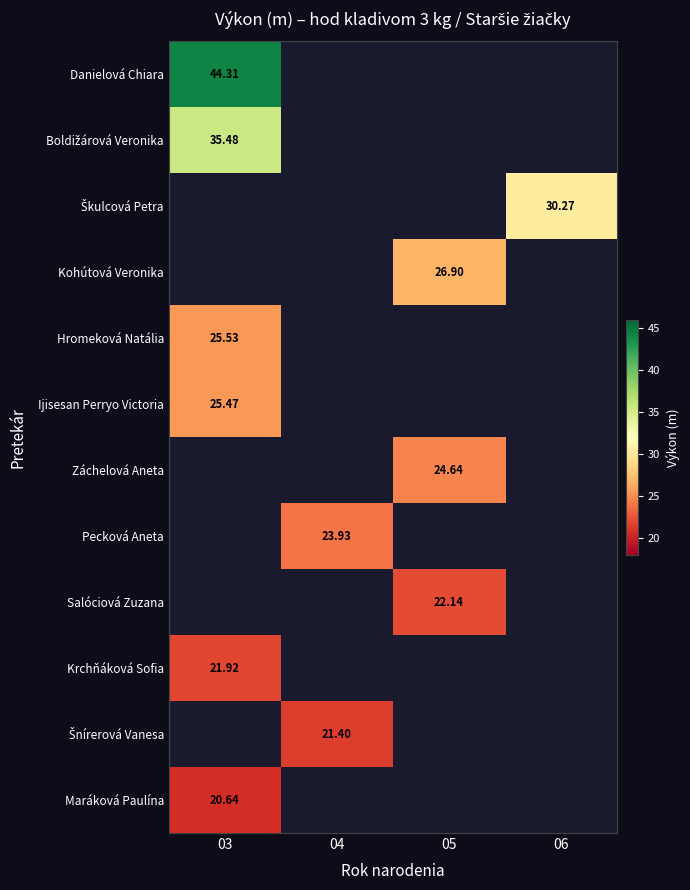

Is the value of Šnírerová Vanesa at 05 greater than the value of Záchelová Aneta at 03?

No